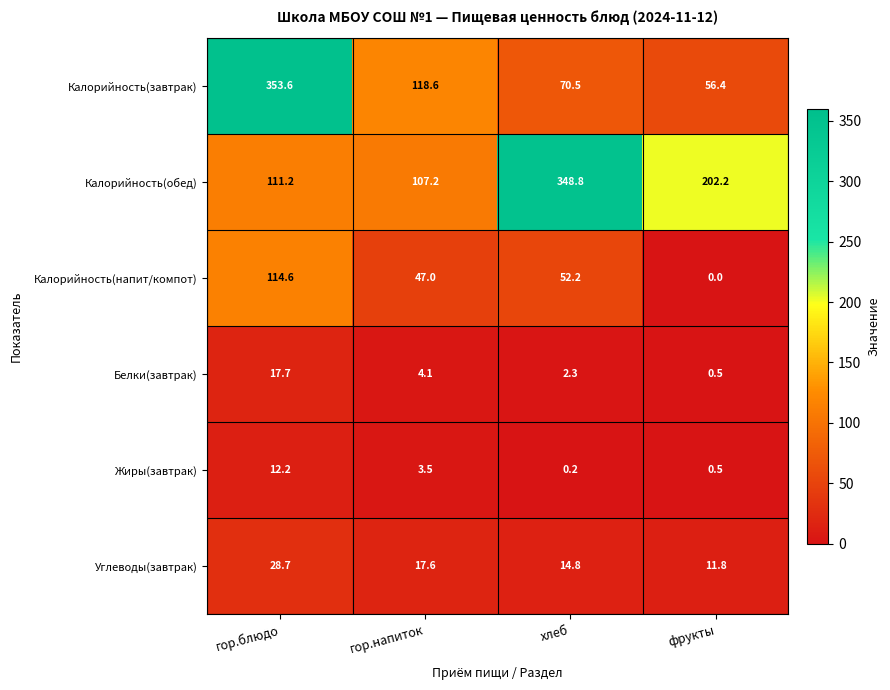

Rank the series at гор.напиток from lowest to highest value.

Жиры(завтрак), Белки(завтрак), Углеводы(завтрак), Калорийность(напит/компот), Калорийность(обед), Калорийность(завтрак)